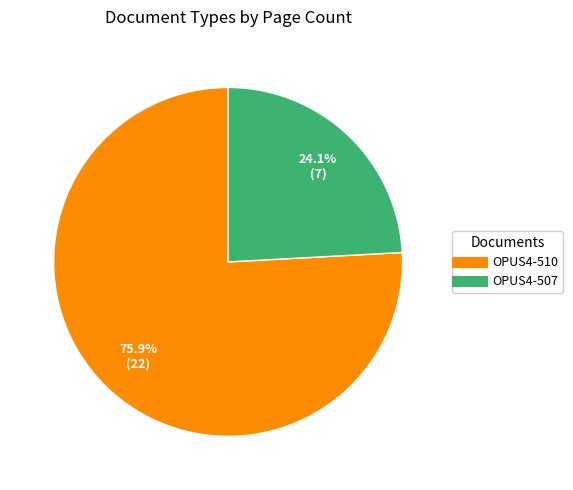

To the nearest percent, what percentage of the pie is OPUS4-507?

24%